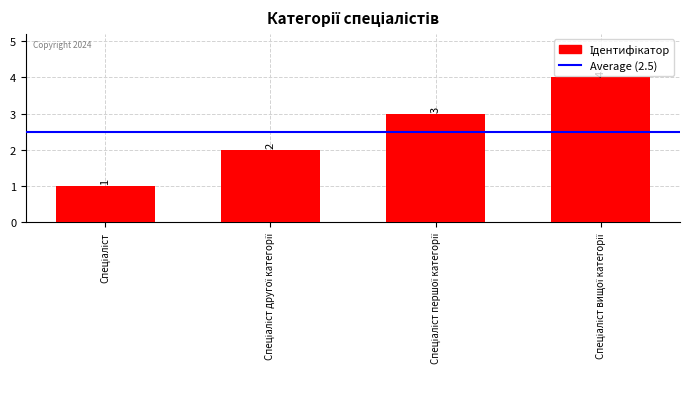

How many bars are there in total?

4